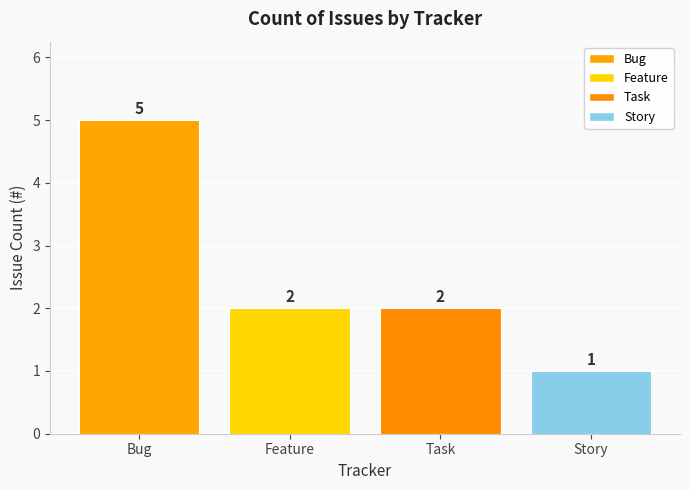

What is the value of the 3rd bar from the left?

2